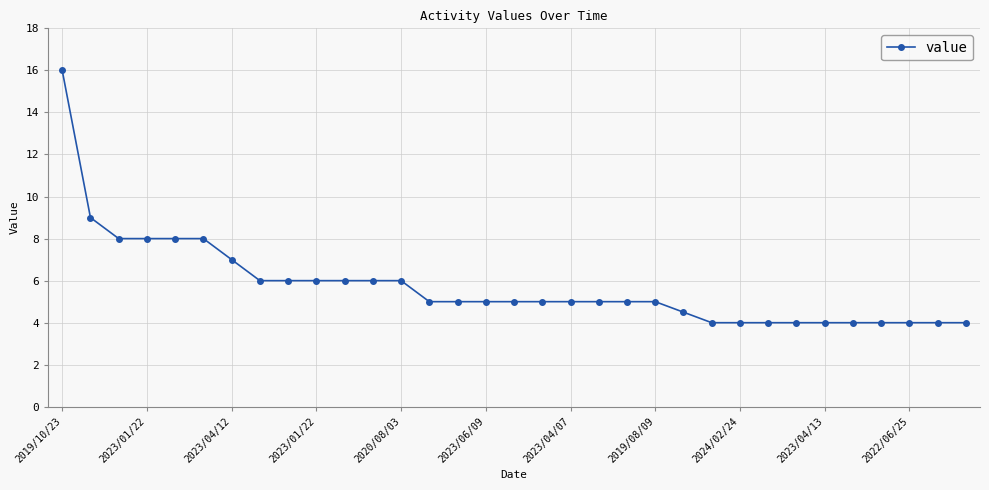

What is the value of the 1st point from the left?

16.0